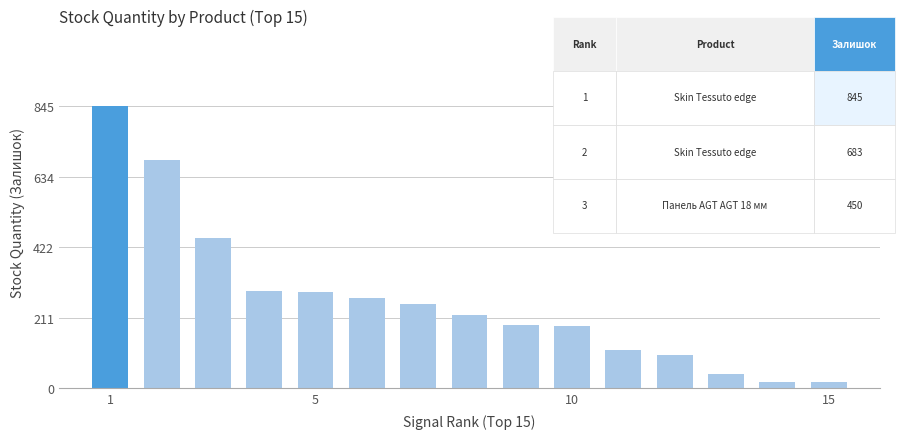

What is the value of the 3rd bar from the left?

450